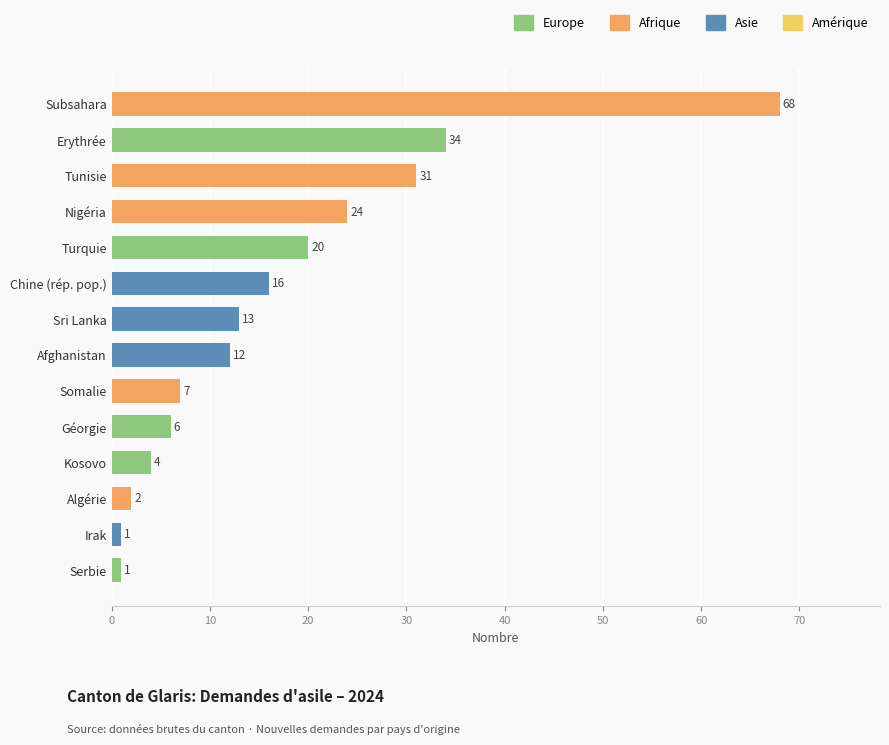

What is the maximum value shown in the chart?

68